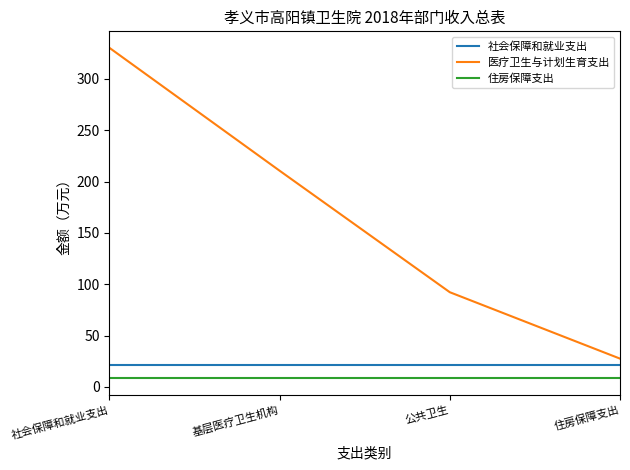

True or false: 住房保障支出 and 社会保障和就业支出 intersect in this chart.

False